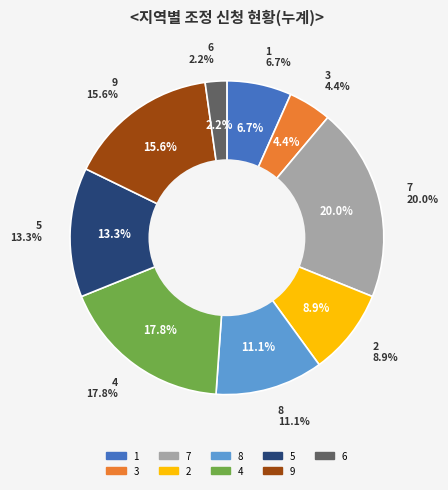

Count the number of slices in the pie.

9